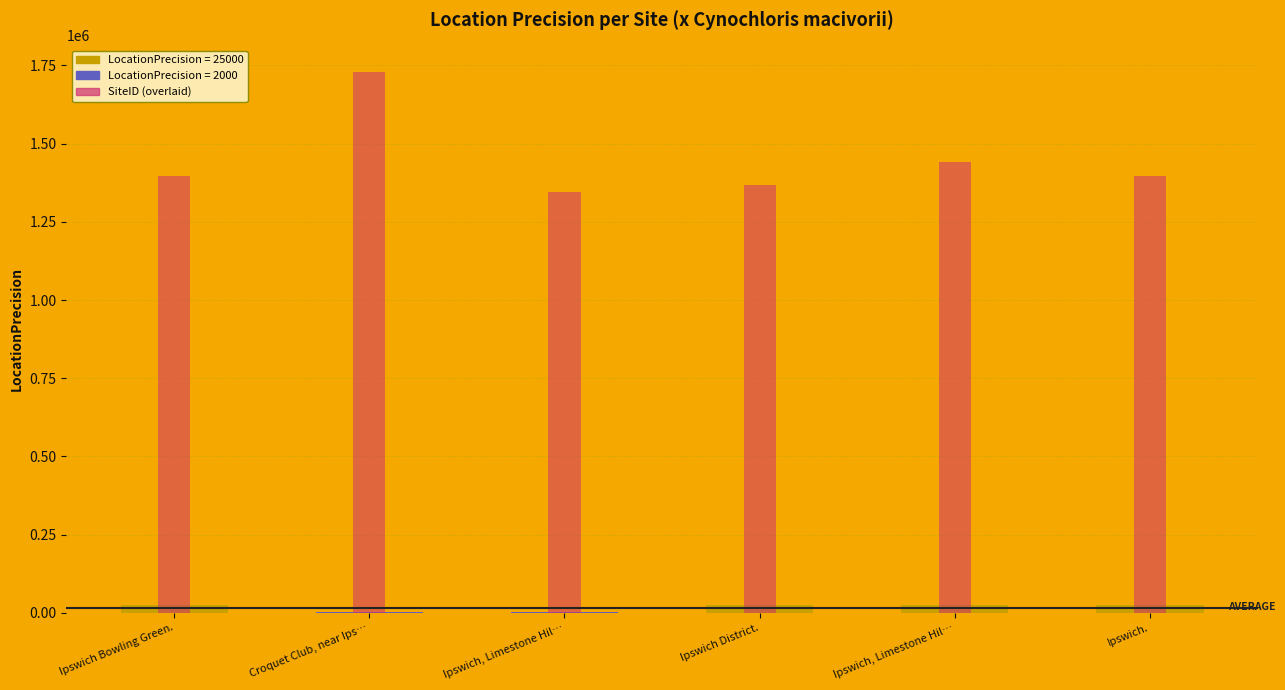

What is the average value?

1445008